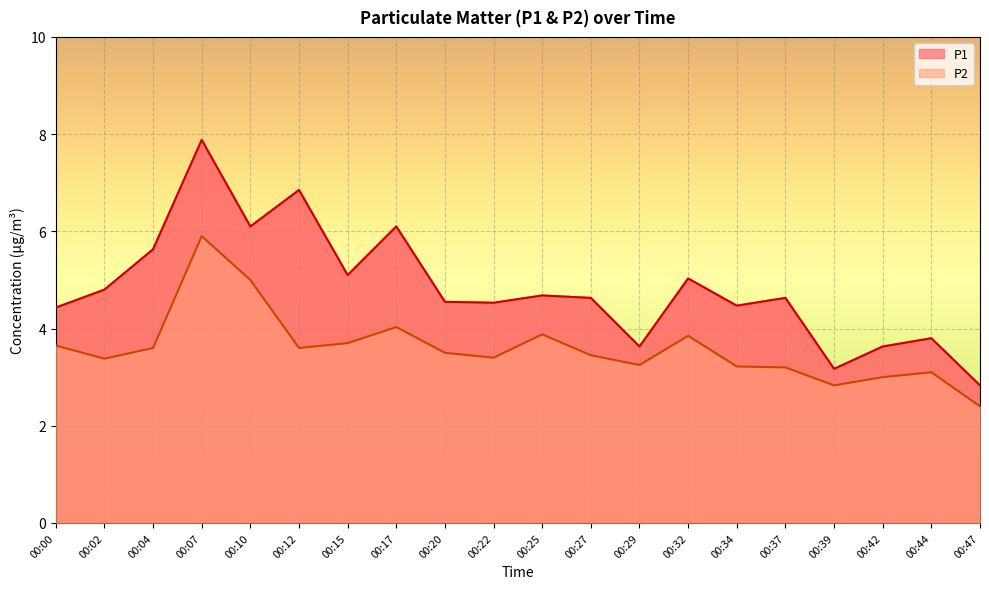

Does the chart display data point markers on the line(s)?

No